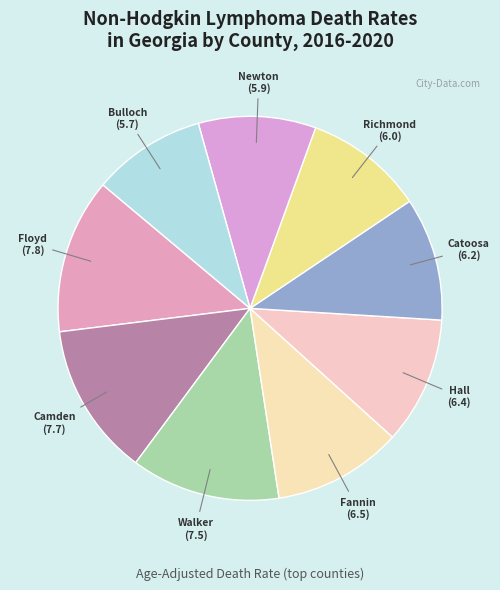

How many slices are in this pie chart?

9